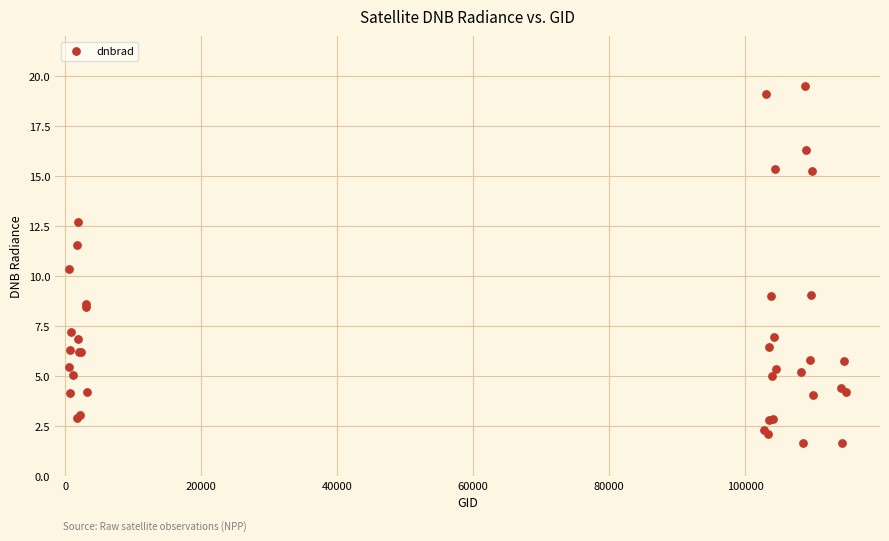

What Y value in the scatter plot is closest to 10?

10.3